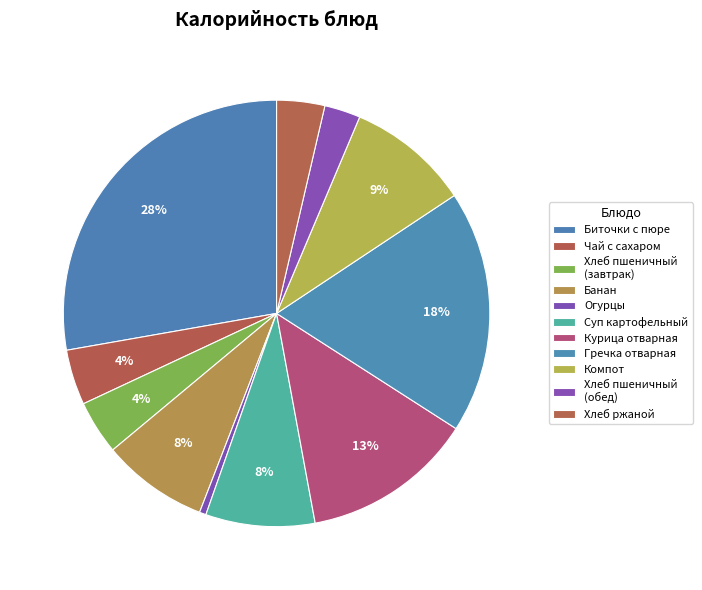

How many slices are in this pie chart?

11